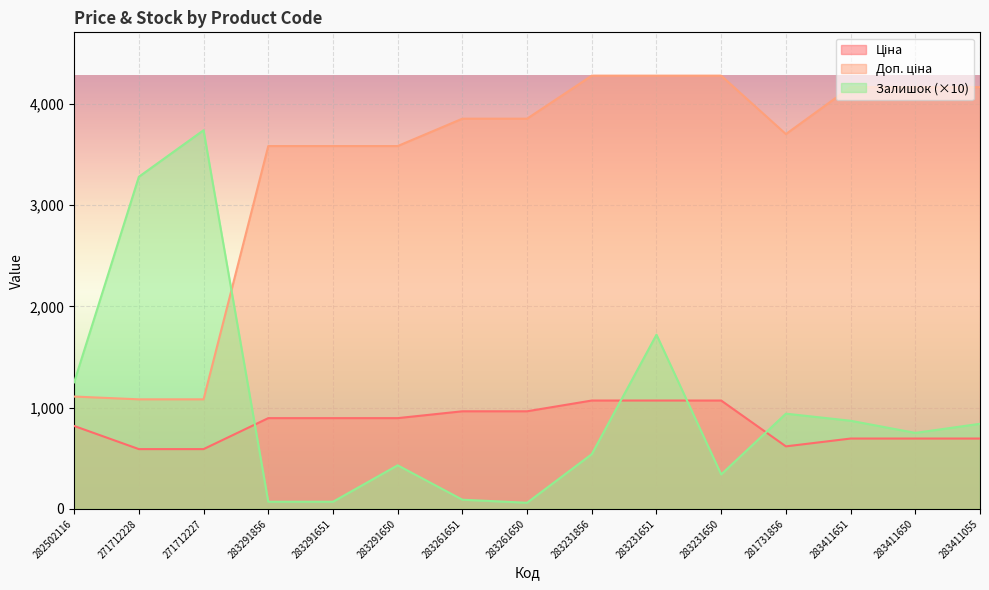

What is the spread (max minus min) of values at 283411055?

3471.3